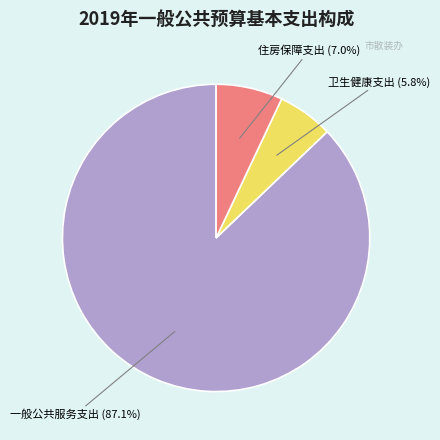

Is there any slice that represents more than half of the pie?

Yes